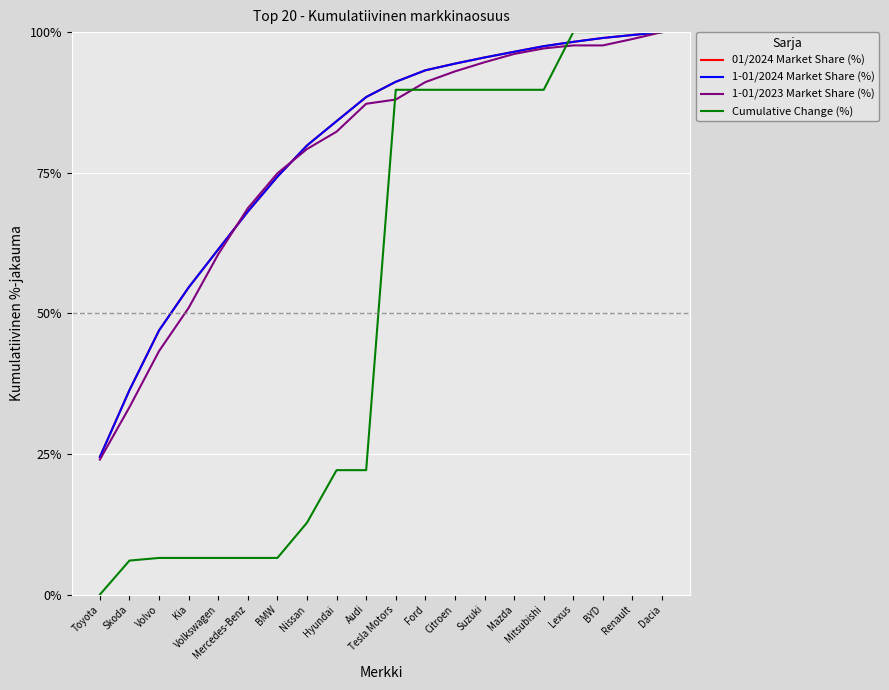

Read the 1-01/2024 Market Share (%) value at Nissan.

79.8